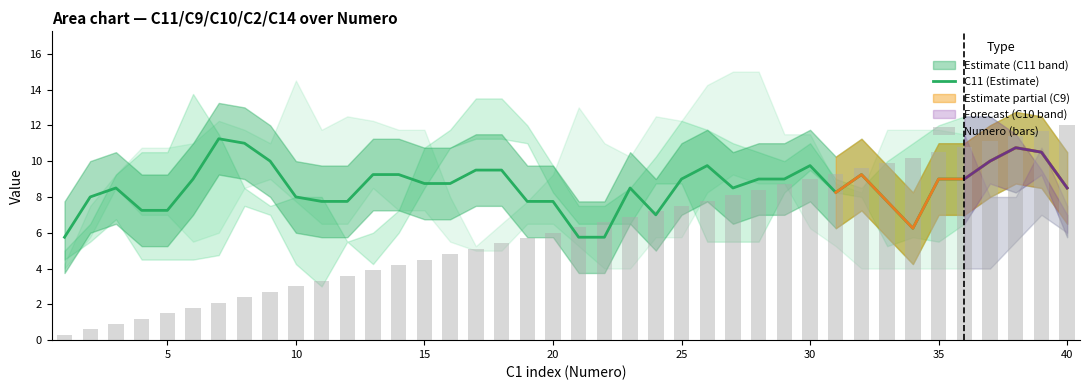

The C11 (Estimate) series shows 9.0 at 25. True or false?

True